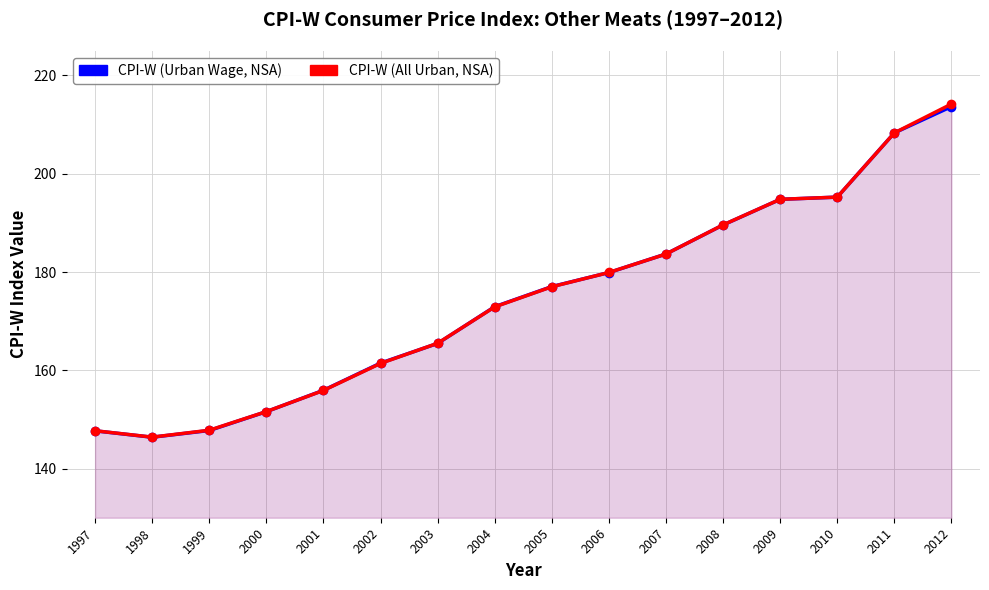

What is the total value across all series at 2007?

367.3